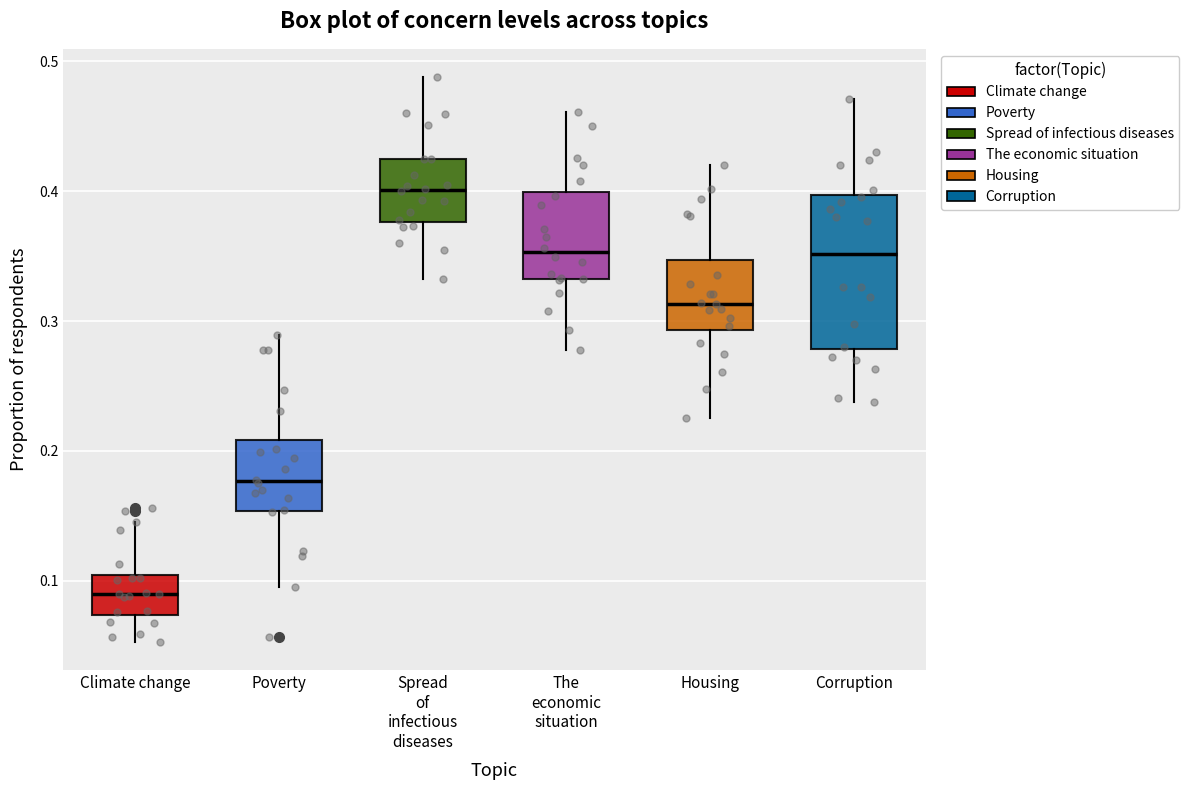

Reading left to right, read every box against the y-axis: the position of its median line, the range the box covers, and the ends of its whiskers. The values are not printed on the chart, so give them approximately, as read against the axis.

Climate change: median 0.09, box 0.07 to 0.10, whiskers 0.05 to 0.15
Poverty: median 0.18, box 0.15 to 0.21, whiskers 0.10 to 0.29
Spread of infectious diseases: median 0.40, box 0.38 to 0.42, whiskers 0.33 to 0.49
The economic situation: median 0.35, box 0.33 to 0.40, whiskers 0.28 to 0.46
Housing: median 0.31, box 0.29 to 0.35, whiskers 0.23 to 0.42
Corruption: median 0.35, box 0.28 to 0.40, whiskers 0.24 to 0.47